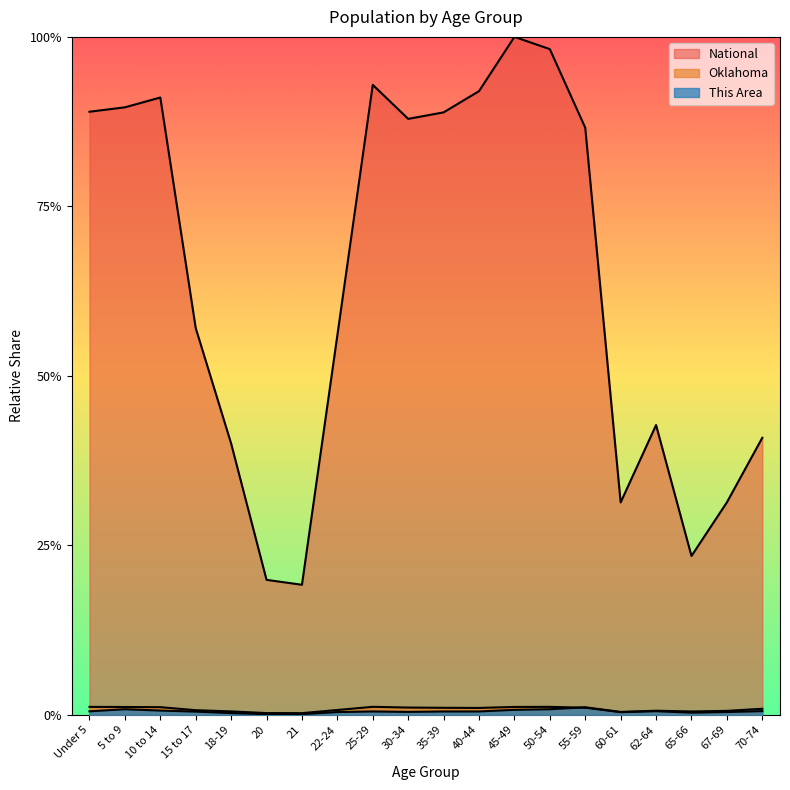

True or false: National and This Area intersect in this chart.

False